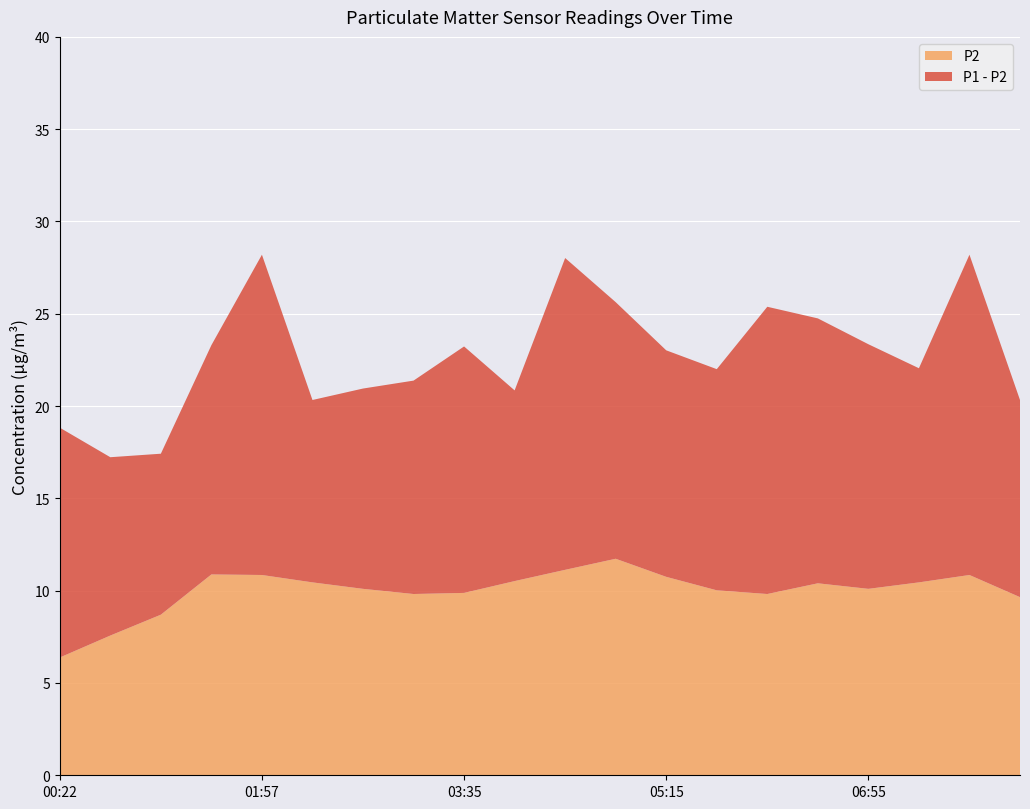

Which category has the lowest value in the P2 series?

00:22